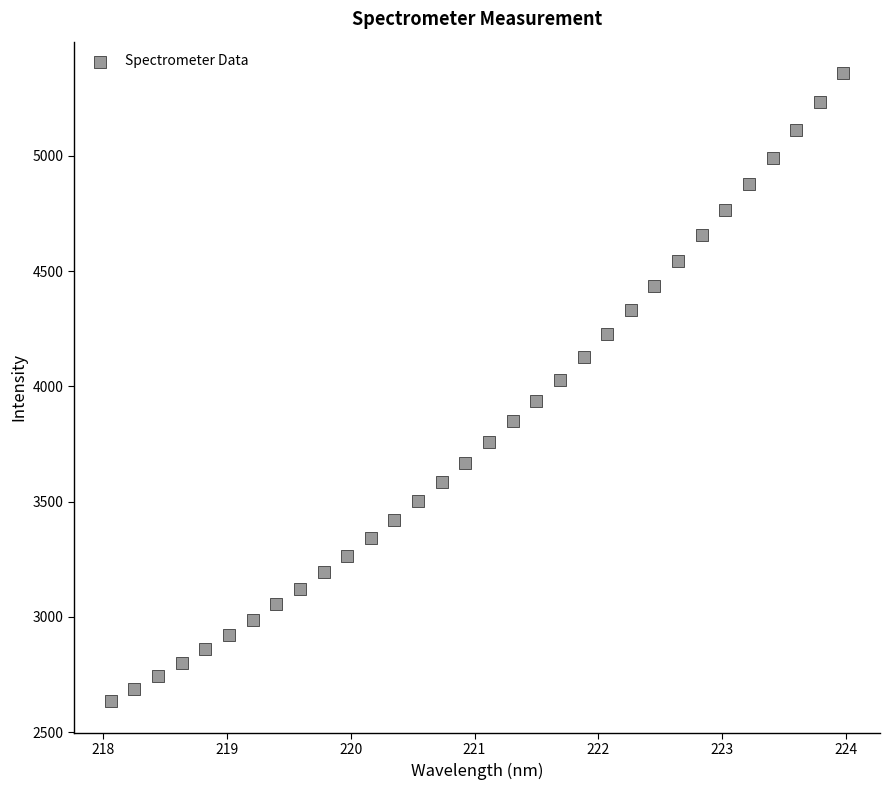

What is the range of Y values (max minus min)?

2724.9